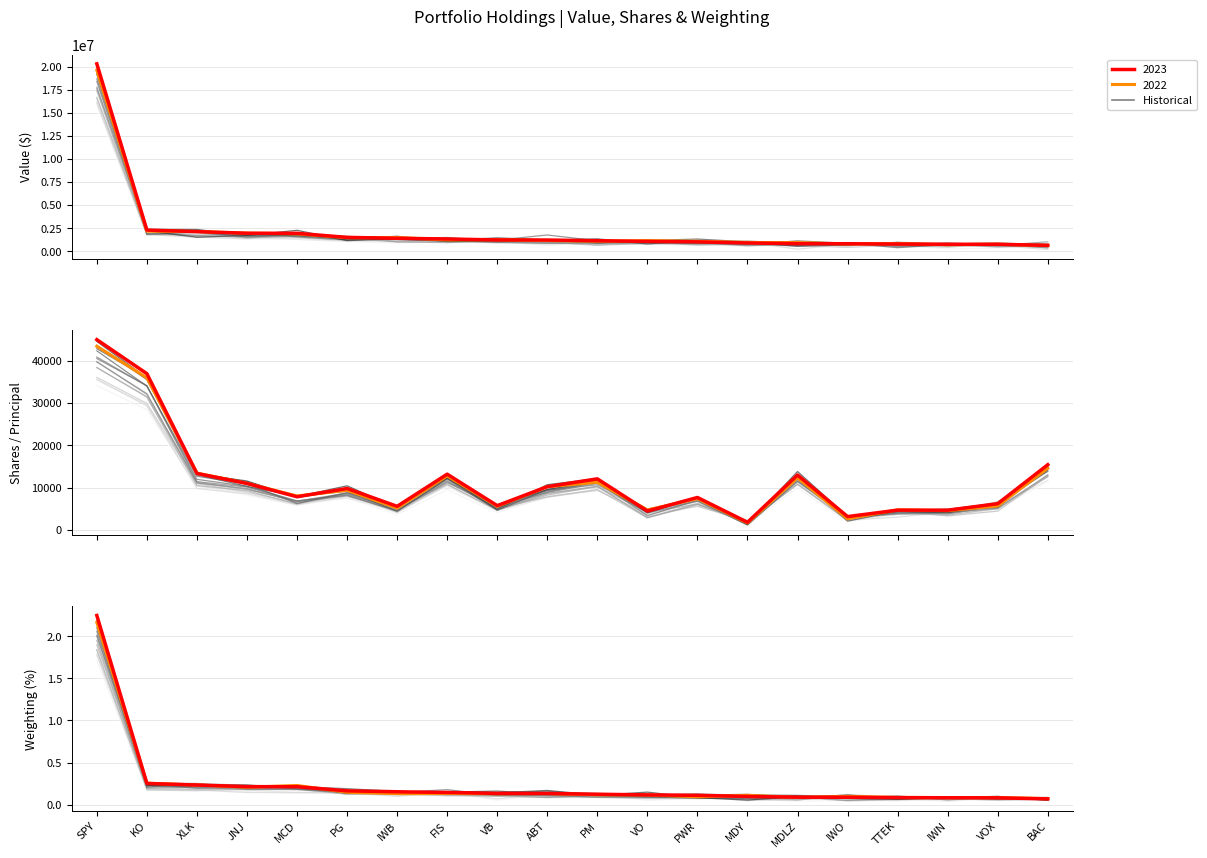

At how many categories does at least one series exceed 15856259?

1